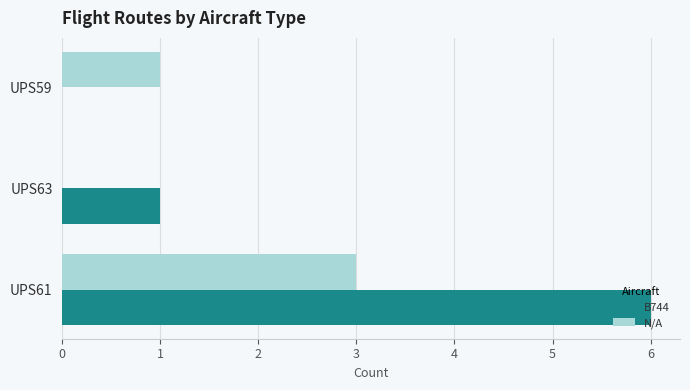

What is the sum of all B744 values?

7